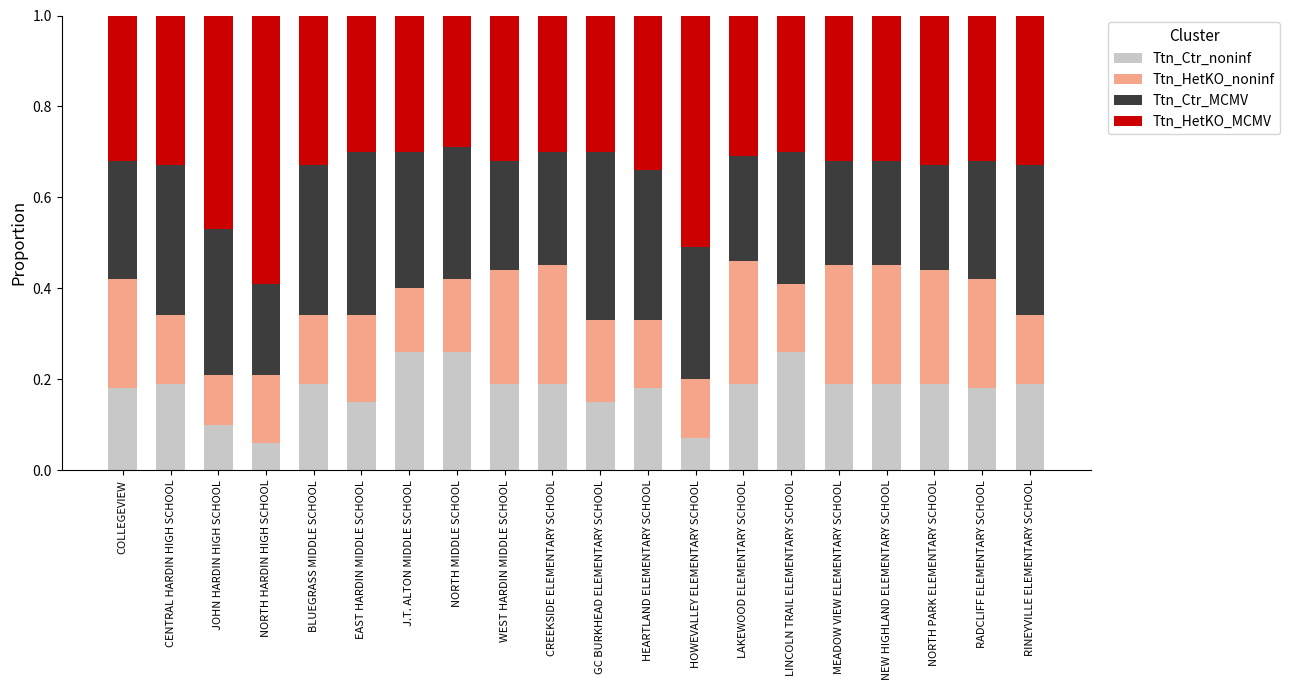

What is the sum of all Ttn_Ctr_noninf values?

3.6